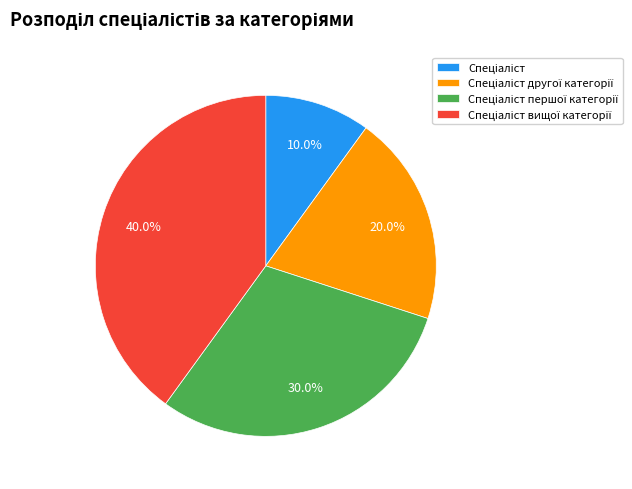

To the nearest percent, what is the average slice percentage?

25%